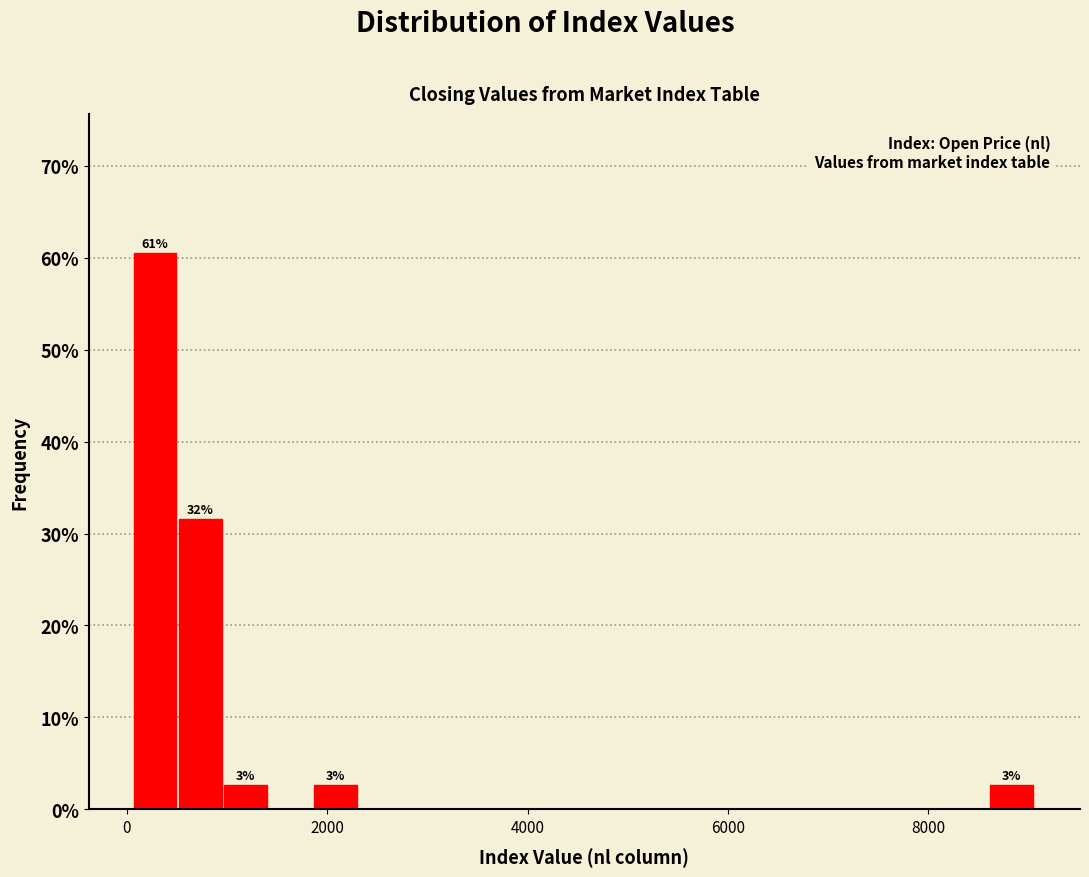

Around what value on the x-axis is the tallest bar? Give the approximate position of its centre, as read against the axis.

200